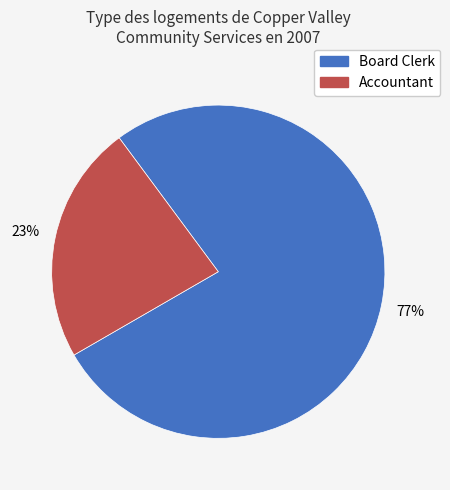

To the nearest percent, what percentage of the pie is Board Clerk?

77%